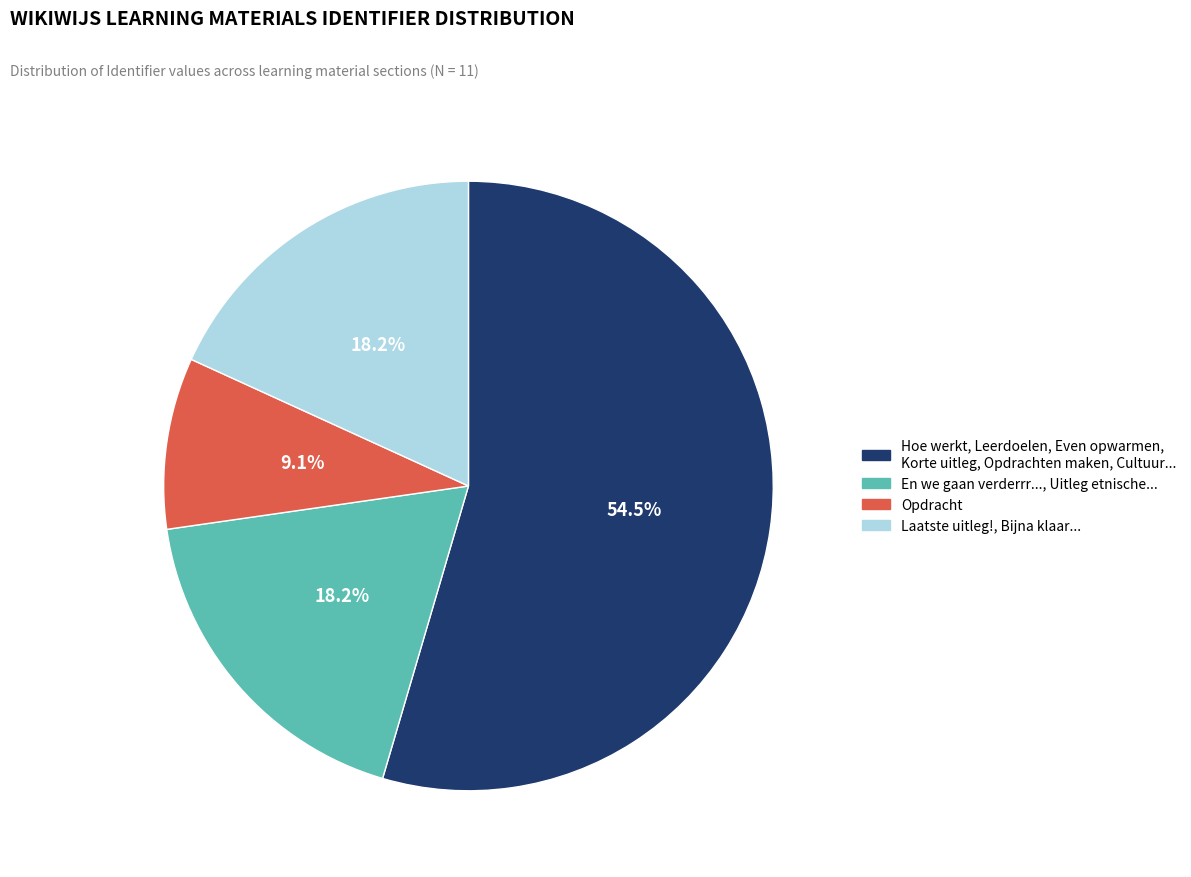

Is there any slice that represents more than half of the pie?

Yes